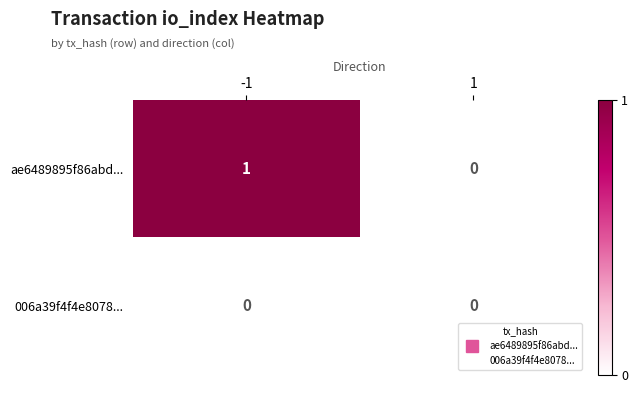

Rank the series by their average value, from lowest to highest.

006a39f4f4e8078..., ae6489895f86abd...